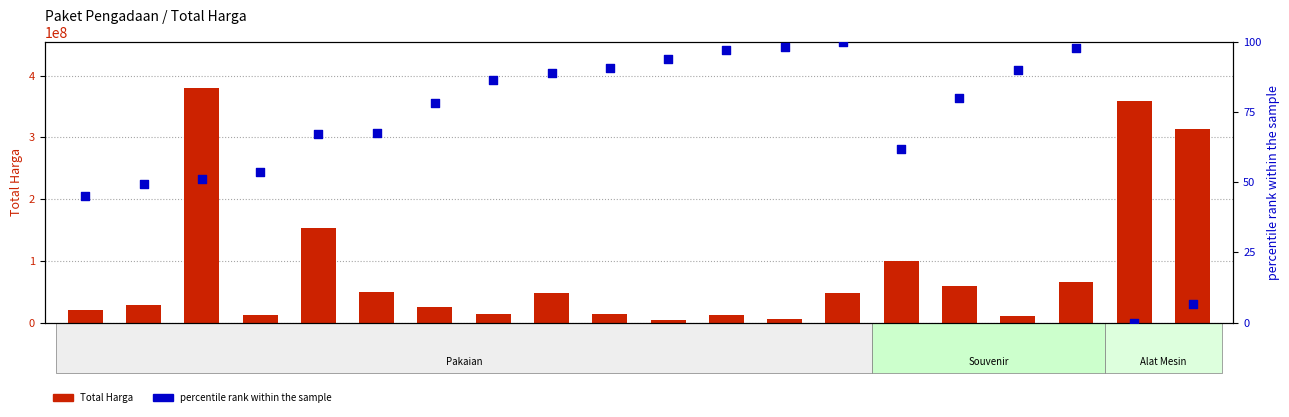

Which series has the largest total across all categories?

Total Harga